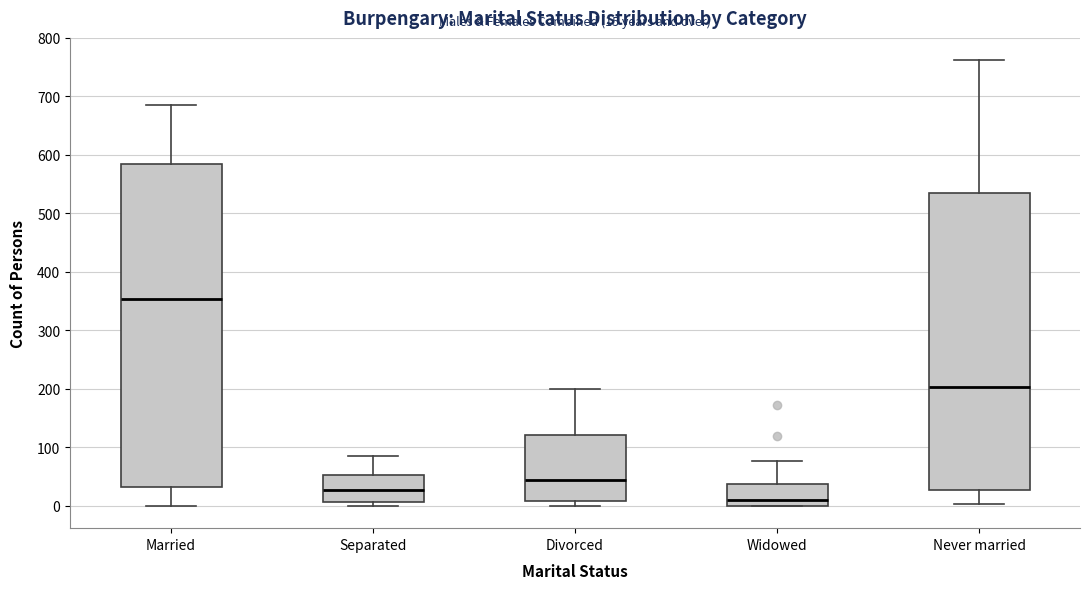

Which box has the highest median line?

Married